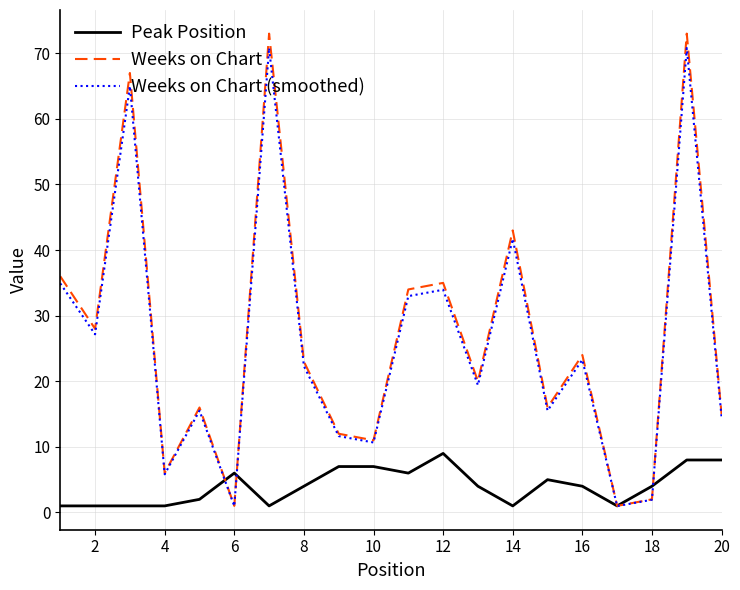

What is the maximum value shown in the chart?

73.0